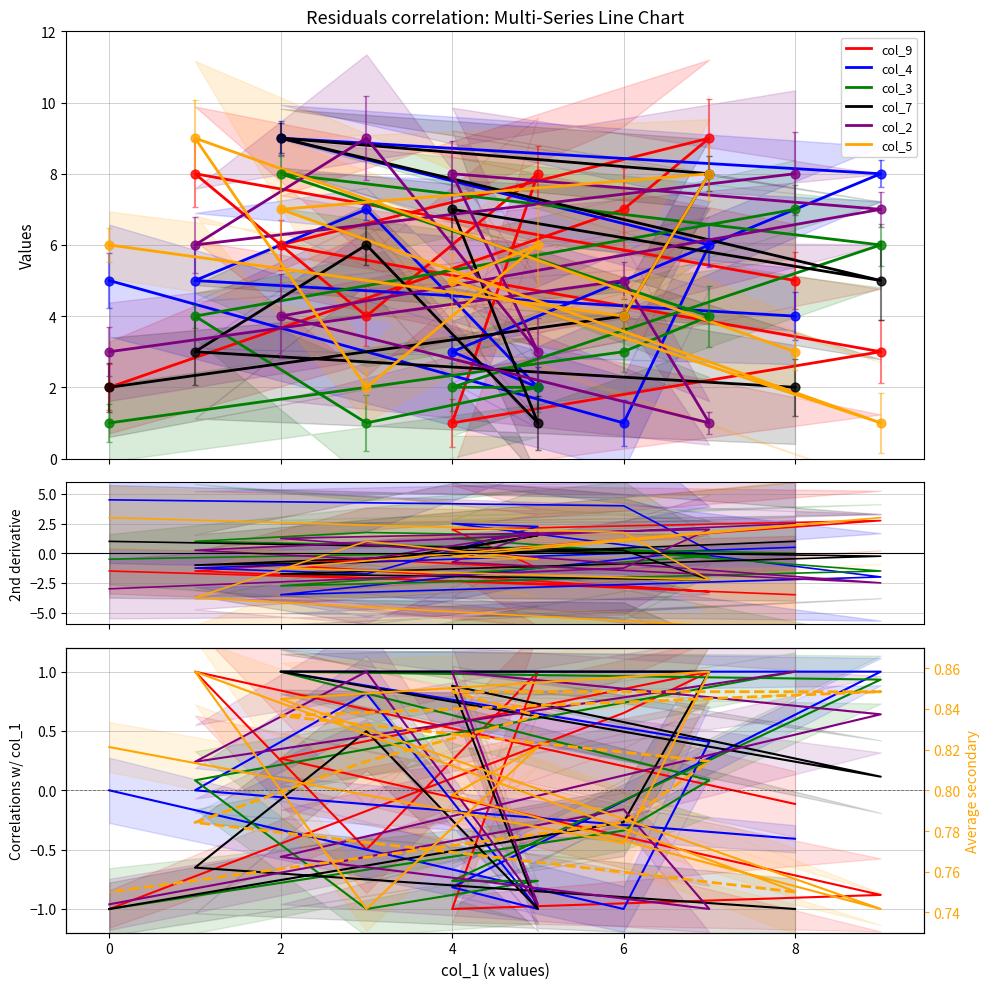

What are all the series names shown in the legend?

col_9, col_4, col_3, col_7, col_2, col_5